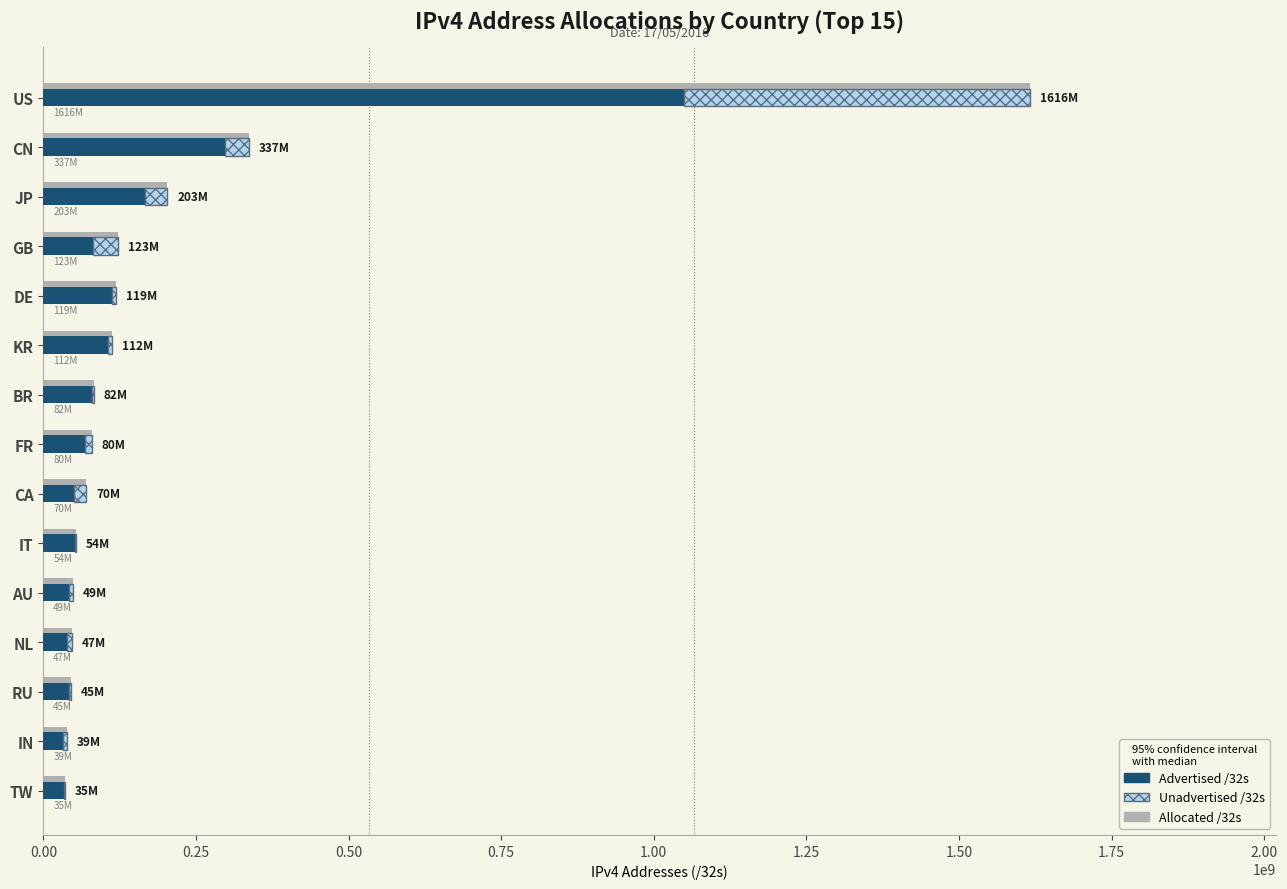

List the series in order of their overall mean, lowest first.

Unadvertised /32s, Advertised /32s, Allocated /32s